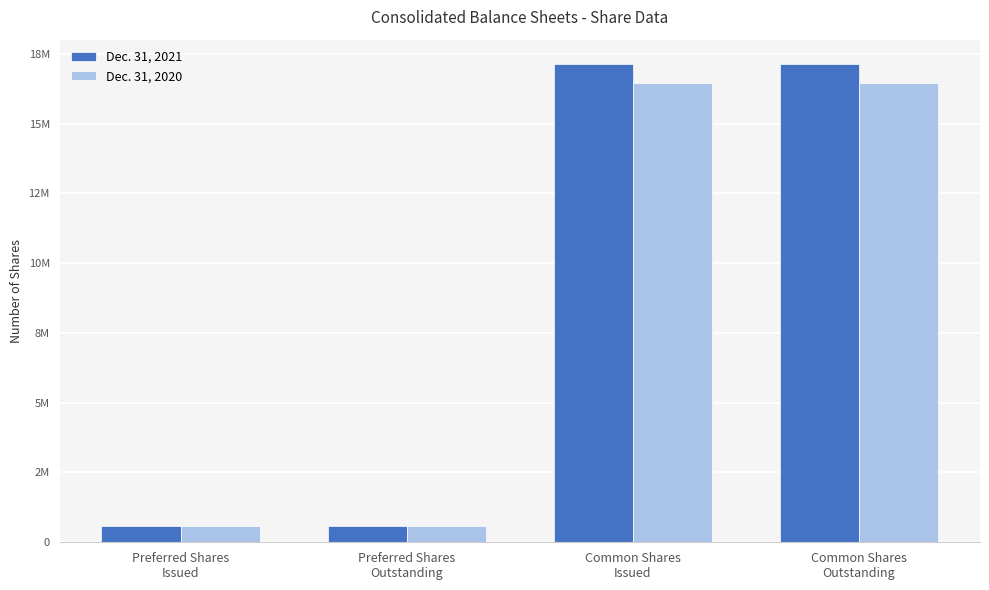

What is the label of the 2nd bar from the right?

Common Shares
Issued